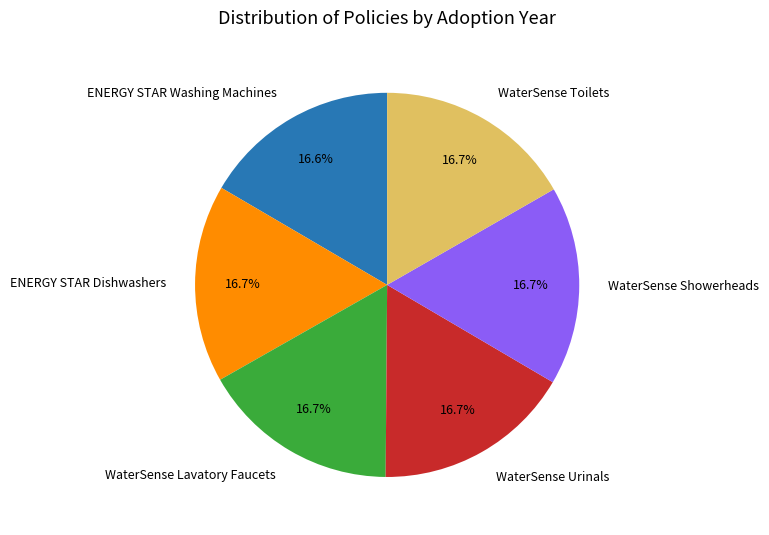

What is the ratio of the value at WaterSense Lavatory Faucets to the value at WaterSense Toilets?

1.0